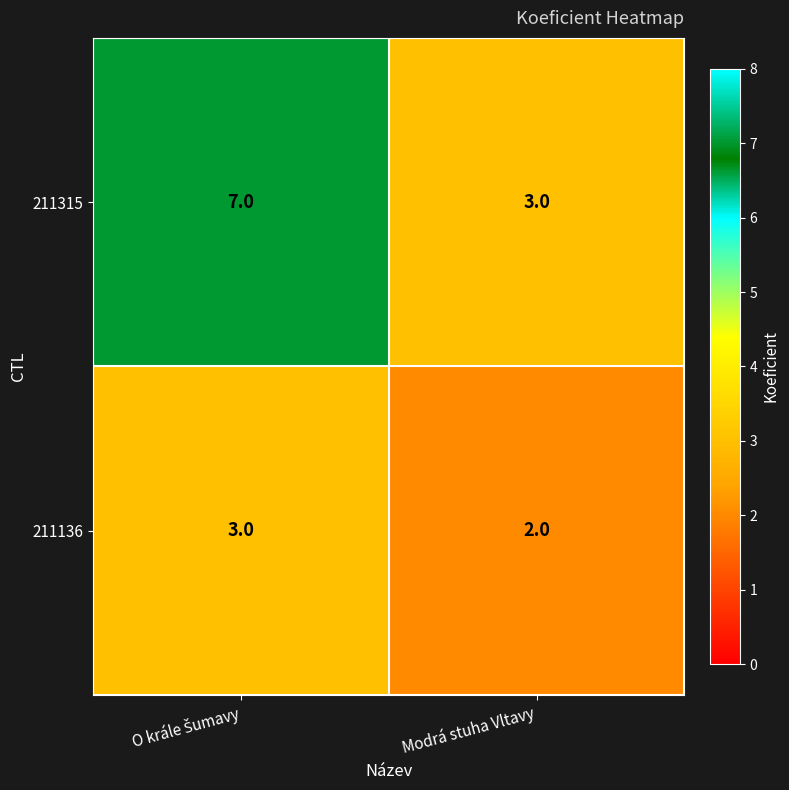

Is the value of 211136 at Modrá stuha Vltavy greater than the value of 211315 at Modrá stuha Vltavy?

No